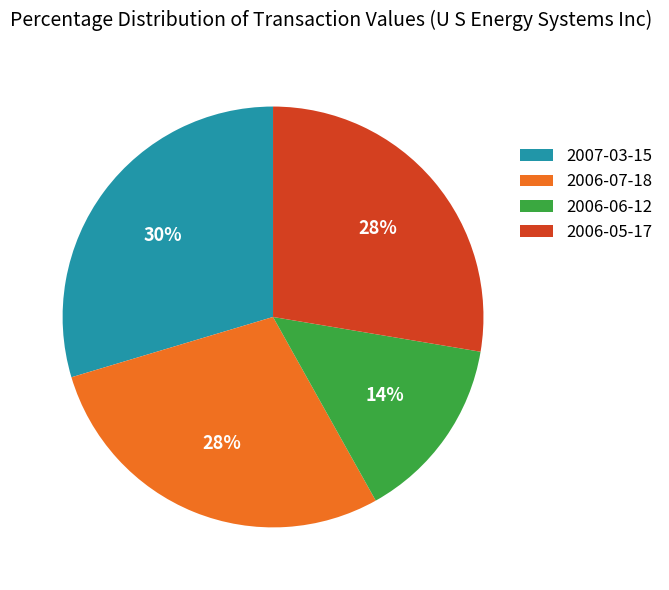

True or false: 2007-03-15 accounts for 35% of the total.

False